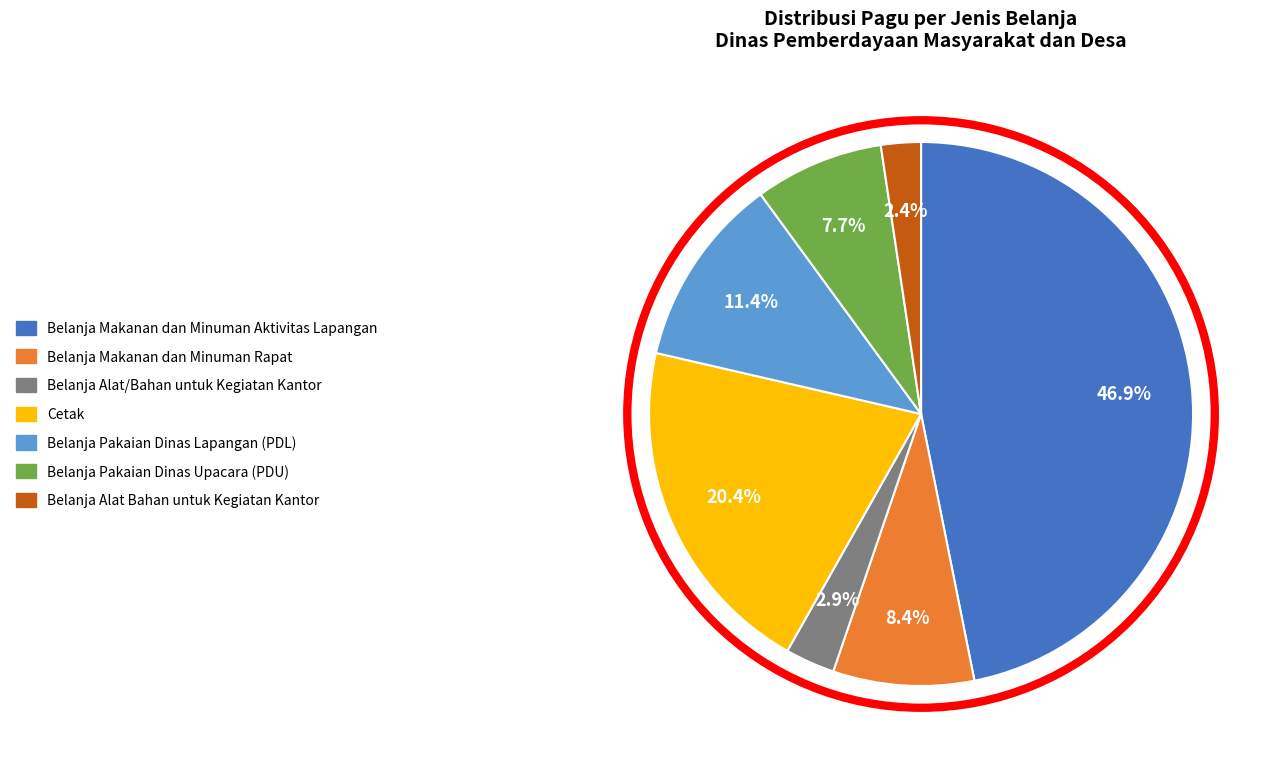

How many slices are in this pie chart?

7